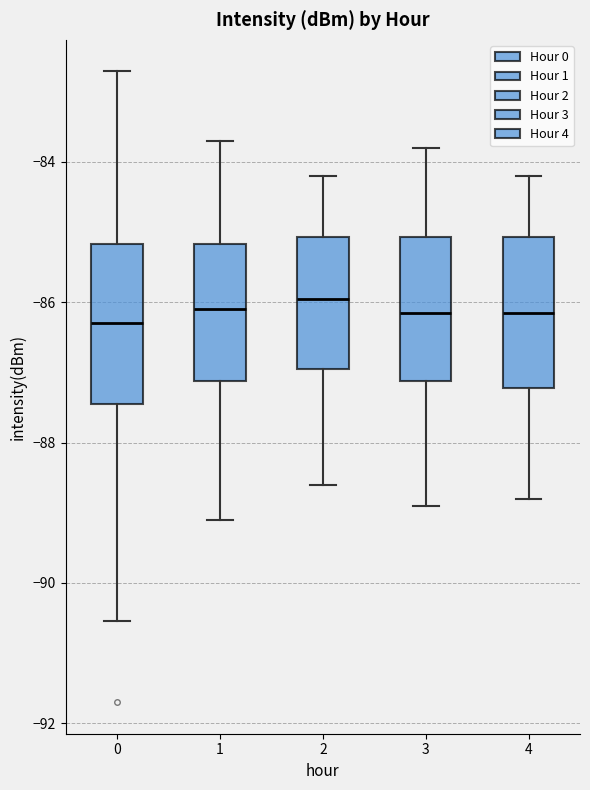

Where does the upper whisker of the box at x = 4 end on the y-axis? The values are not printed on the chart, so give them approximately, as read against the axis.

-84.2